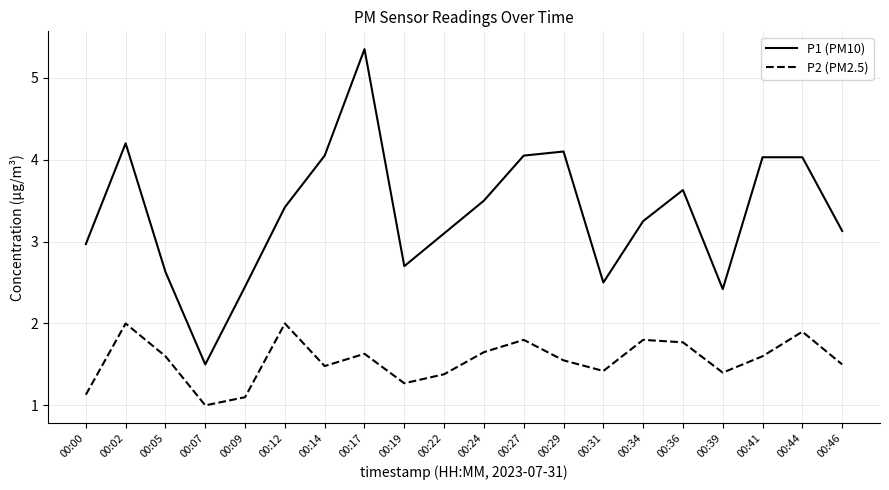

True or false: P2 (PM2.5) and P1 (PM10) intersect in this chart.

False